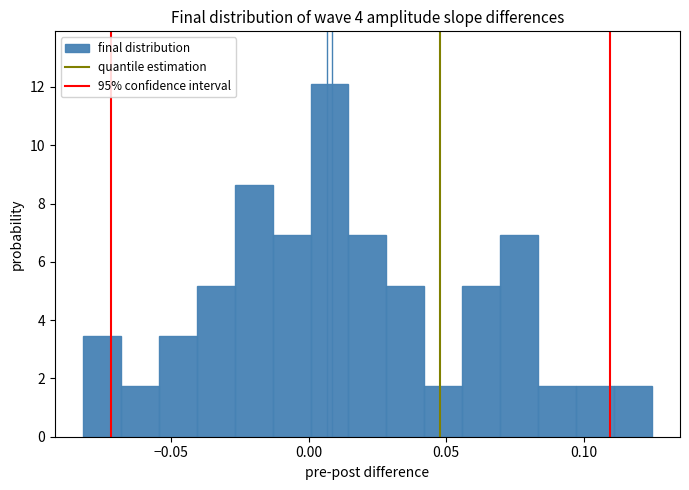

Around what value on the x-axis is the tallest bar? Give the approximate position of its centre, as read against the axis.

0.010